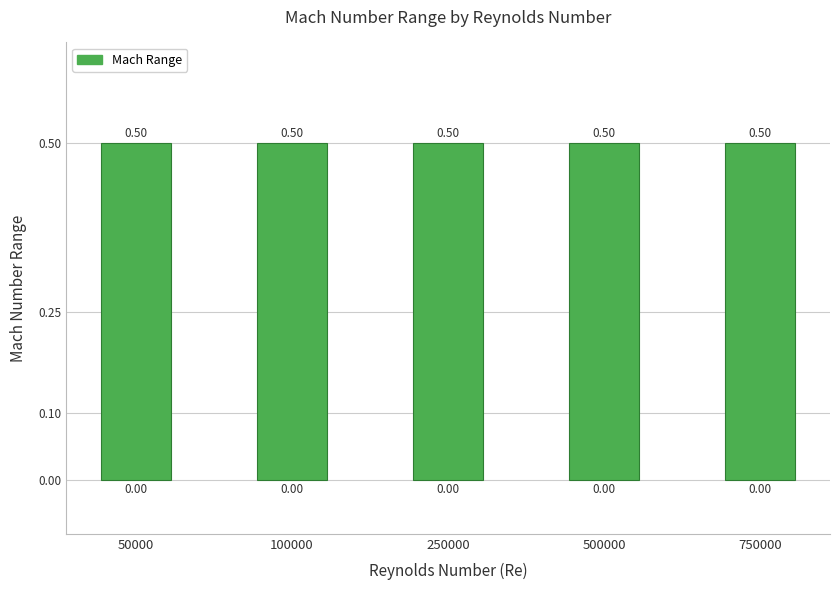

At how many categories does at least one series exceed 0?

5